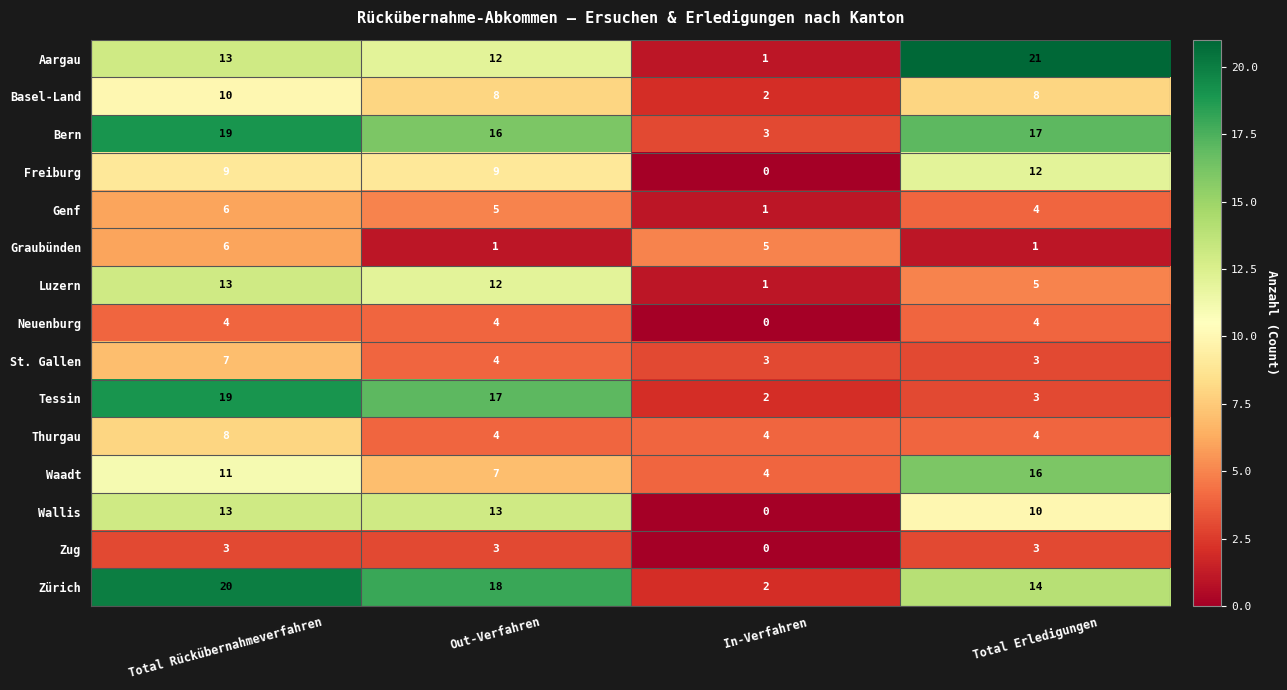

The Neuenburg series shows 0 at In-Verfahren. True or false?

True